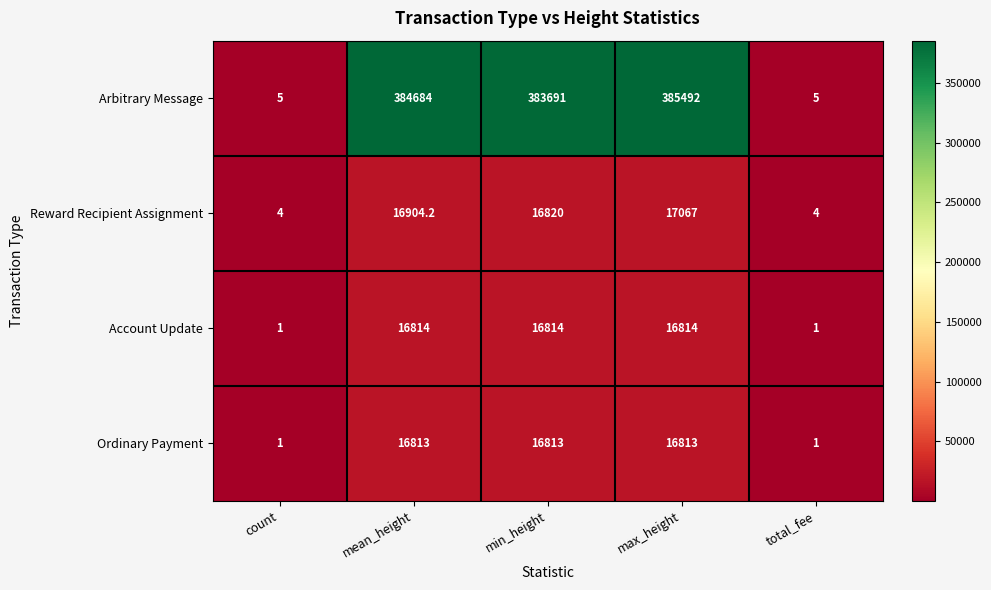

What is the sum of all Ordinary Payment values?

50441.0